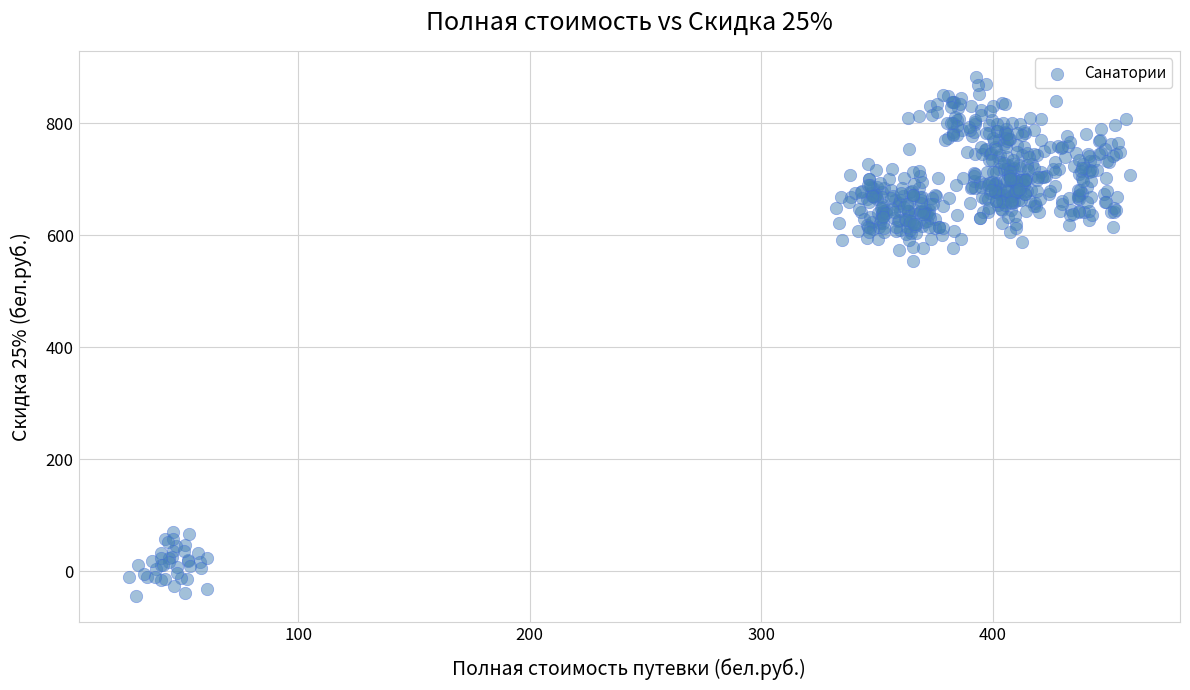

What is the range of Y values (max minus min)?

928.5